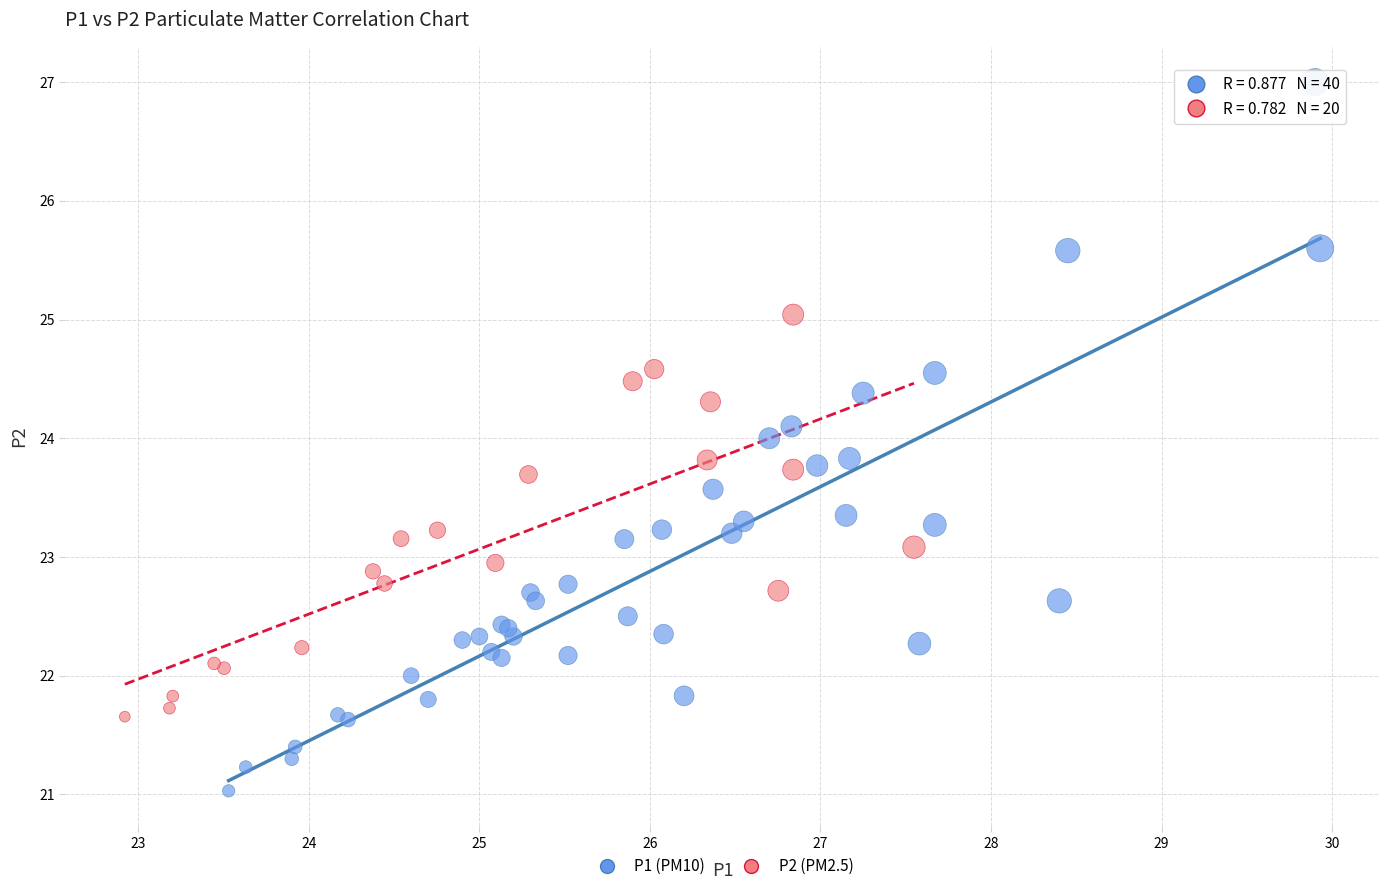

Which series has the largest Y range (max minus min)?

P1 (PM10)